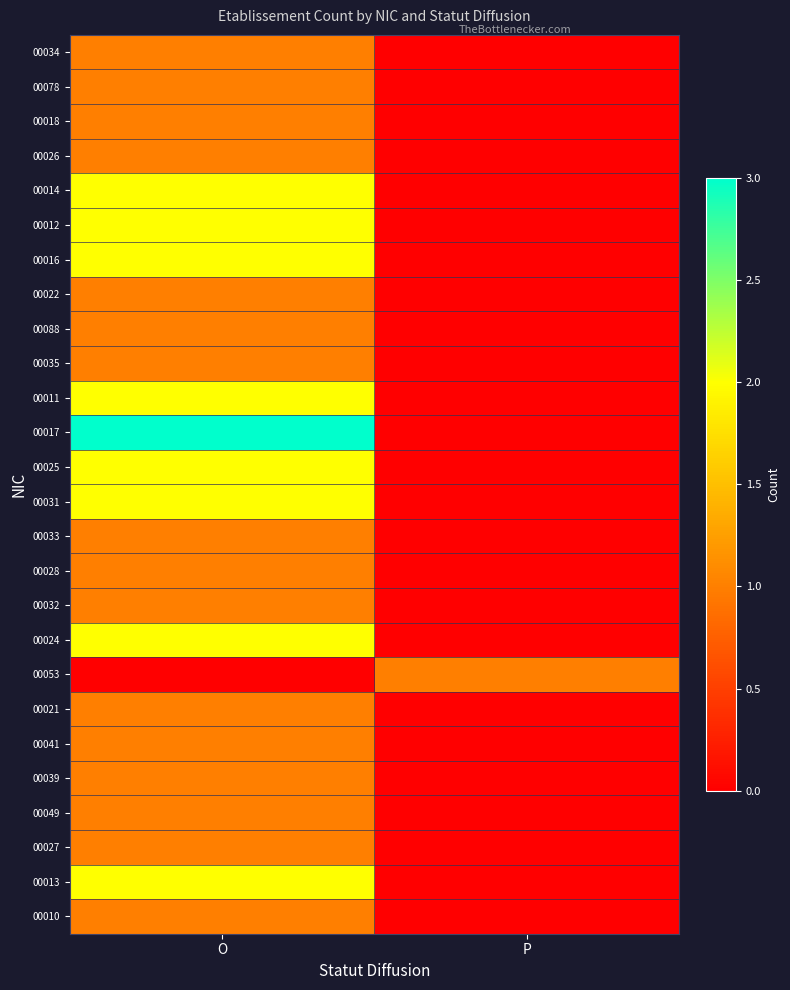

How many series are shown in this chart?

26